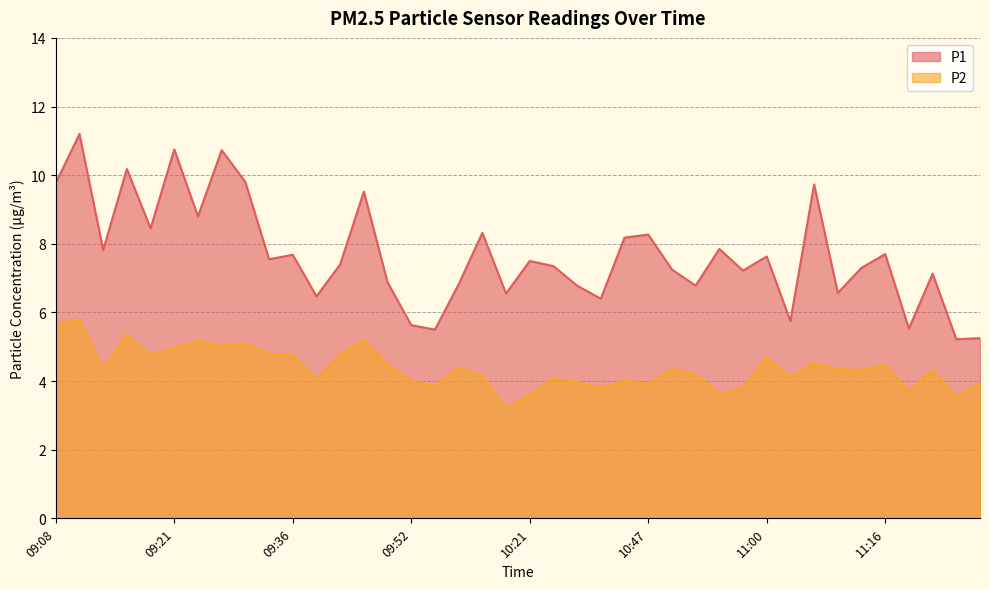

Reading left to right, extract all data points from this chart.

P1: 9.8	11.2	7.8	10.2	8.4	10.8	8.8	10.7	9.8	7.5	7.7	6.5	7.4	9.5	6.9	5.6	5.5	6.8	8.3	6.5	7.5	7.3	6.8	6.4	8.2	8.3	7.2	6.8	7.8	7.2	7.6	5.8	9.7	6.6	7.3	7.7	5.5	7.1	5.2	5.2
P2: 5.7	5.8	4.3	5.3	4.8	5.0	5.2	5.0	5.1	4.8	4.8	4.0	4.8	5.2	4.5	4.0	3.9	4.4	4.2	3.2	3.6	4.1	4.0	3.8	4.0	3.9	4.3	4.2	3.6	3.8	4.7	4.1	4.5	4.3	4.3	4.5	3.7	4.3	3.5	4.0